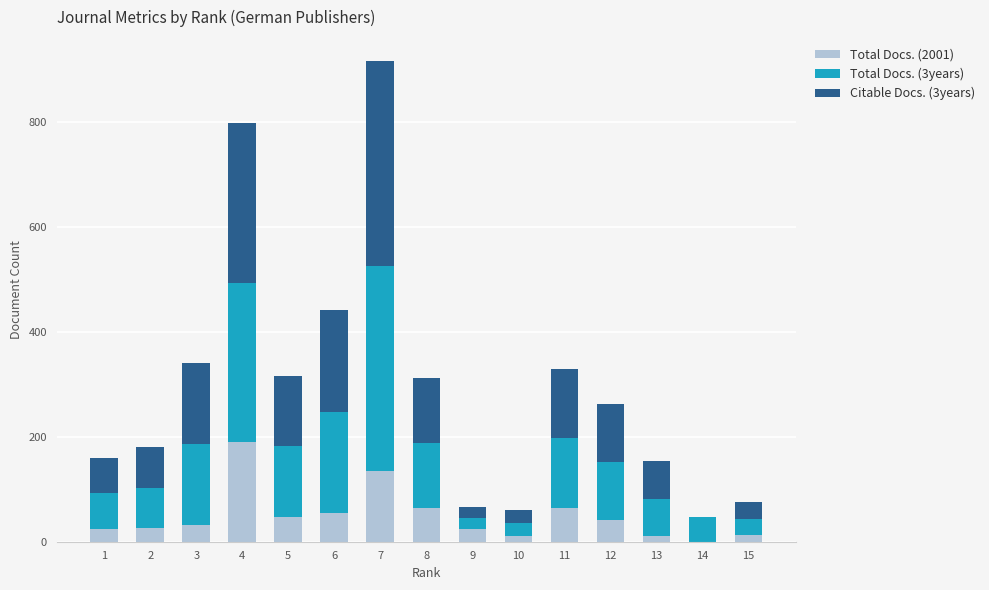

At which category is the sum across all series the highest?

7